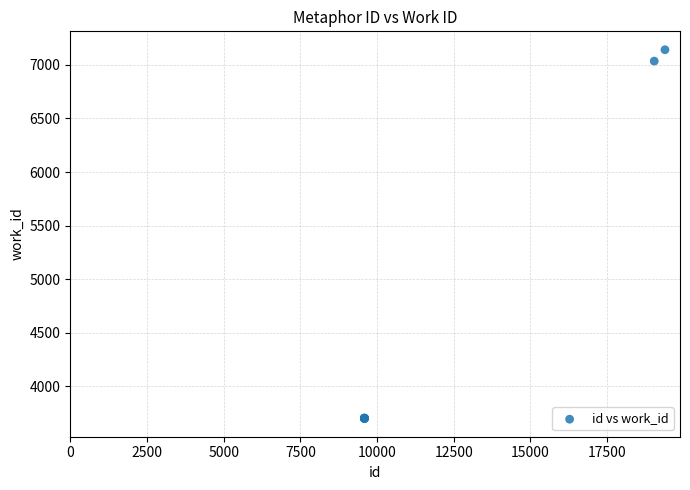

What Y value in the scatter plot is closest to 5421?

7036